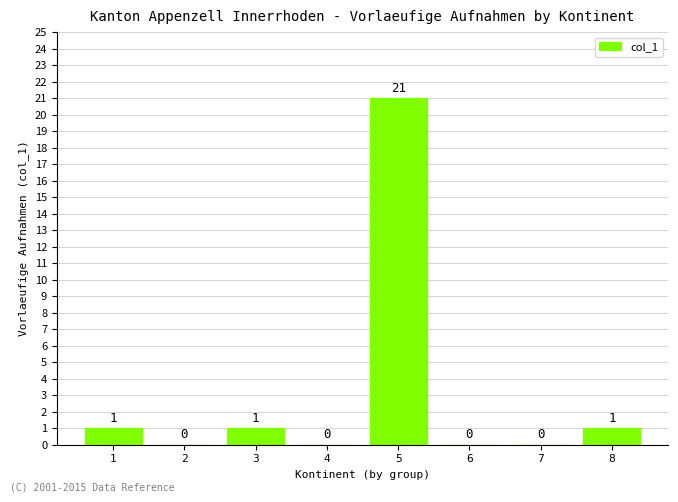

Reading right to left, what are all the values shown in this chart?

8=1	7=0	6=0	5=21	4=0	3=1	2=0	1=1